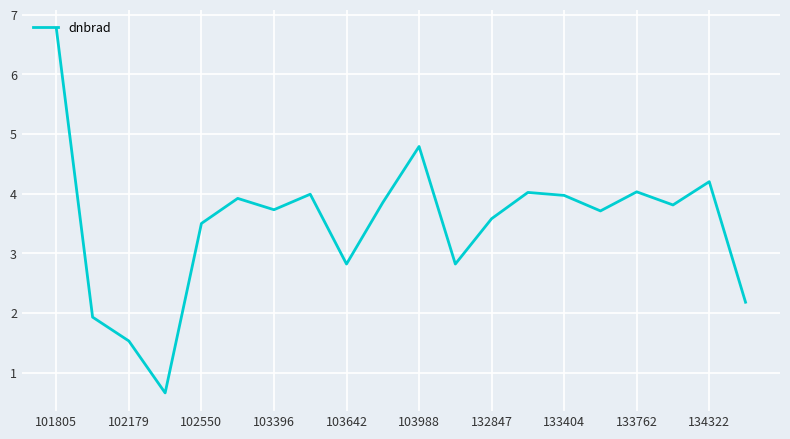

What is the greatest value displayed?

6.8